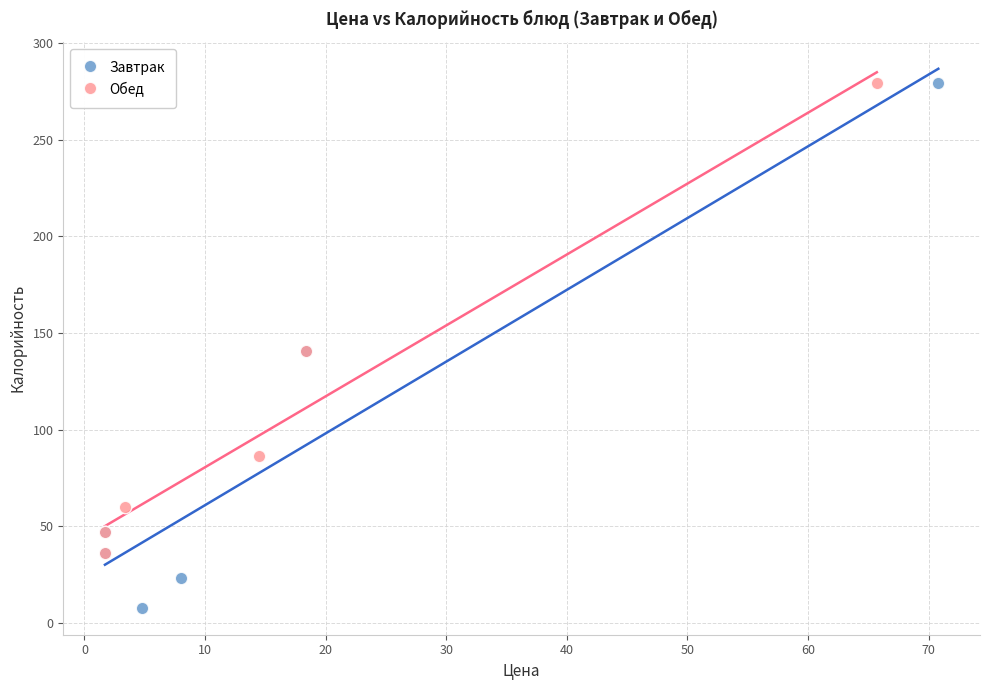

What are all the series names shown in the legend?

Завтрак, Обед